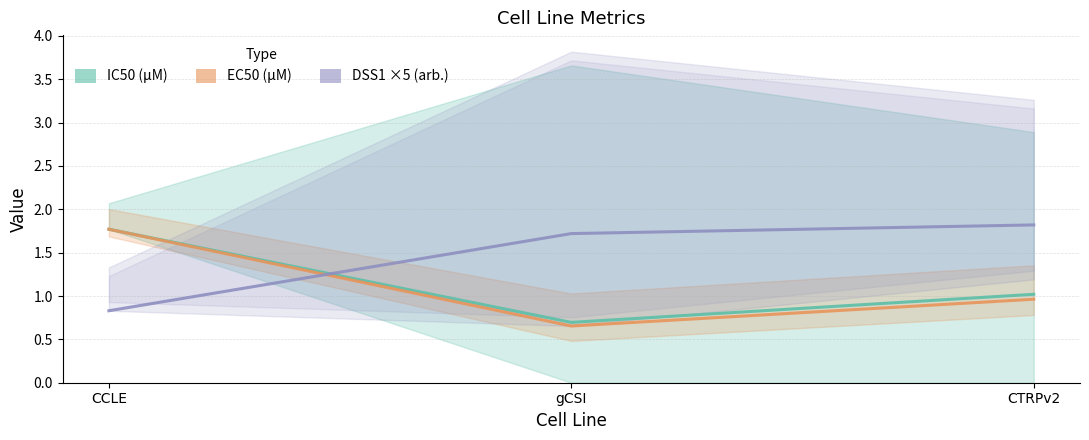

Reading right to left, extract all data points from this chart.

IC50 (µM): CTRPv2=1.0	gCSI=0.7	CCLE=1.8
EC50 (µM): CTRPv2=1.0	gCSI=0.7	CCLE=1.8
DSS1 ×5 (arb.): CTRPv2=1.8	gCSI=1.7	CCLE=0.8